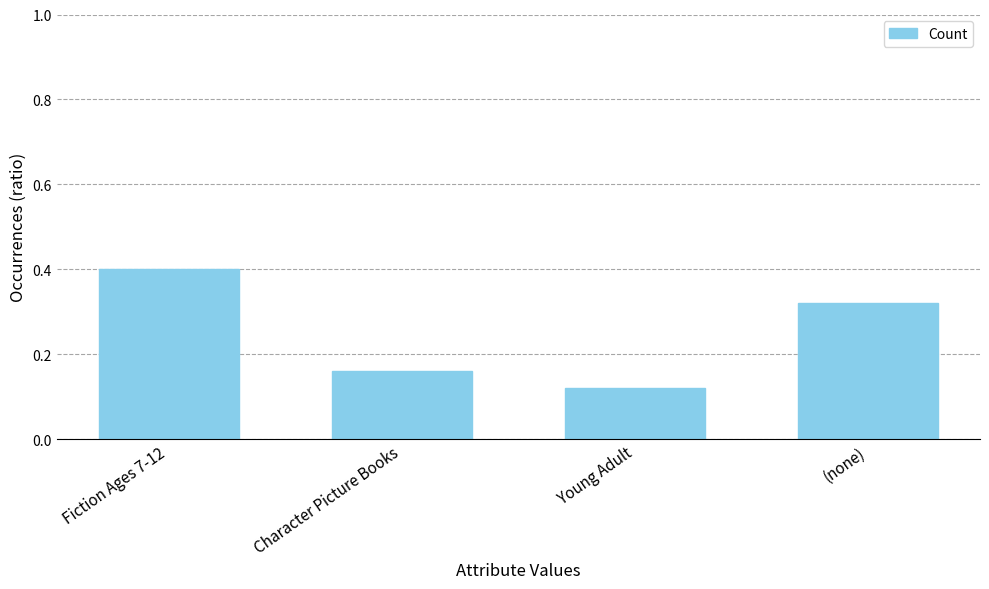

At which category does the chart reach its peak across all series?

Fiction Ages 7-12